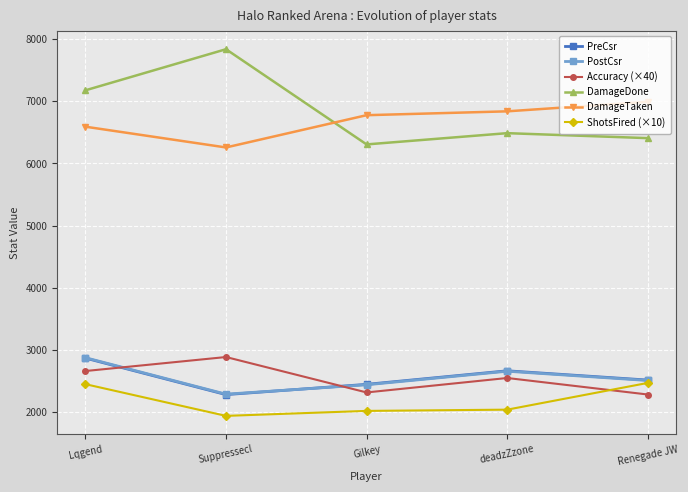

Does the chart have visible grid lines?

Yes